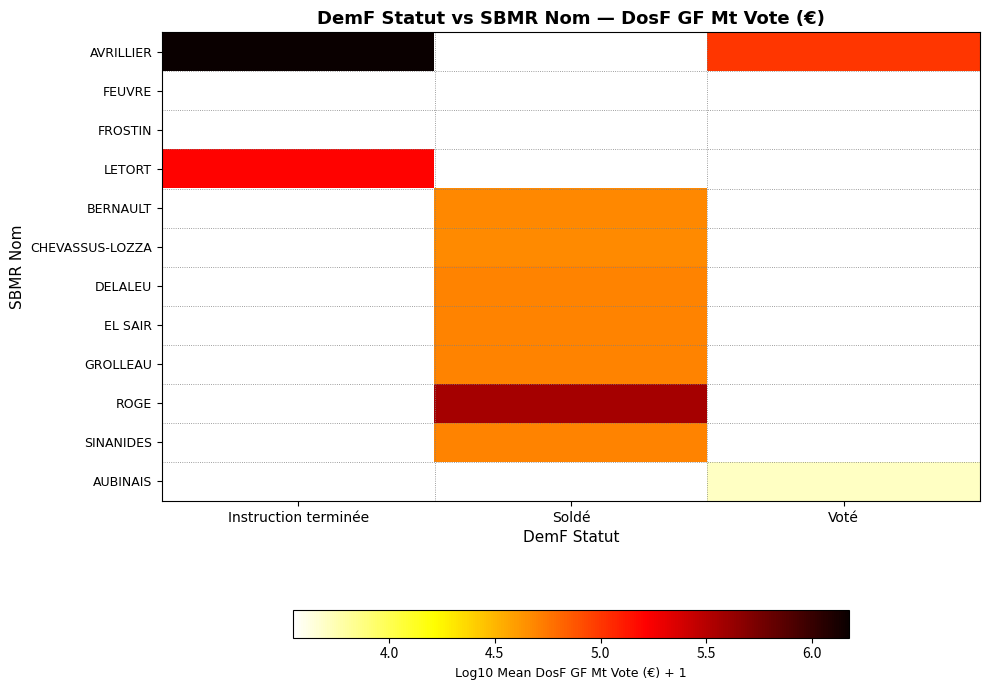

The value of AUBINAIS at Voté is 3.7. True or false?

True